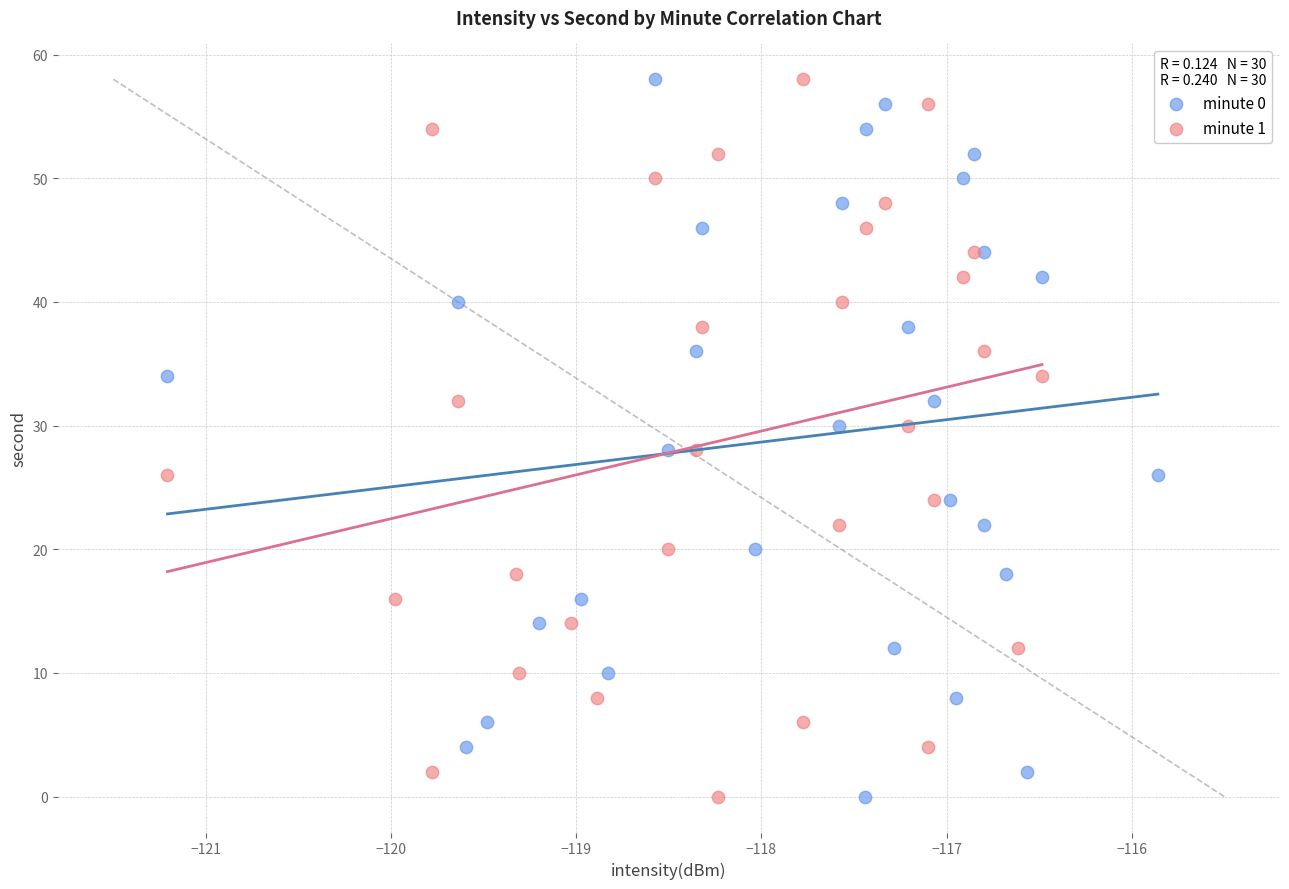

What are all the series names shown in the legend?

minute 0, minute 1